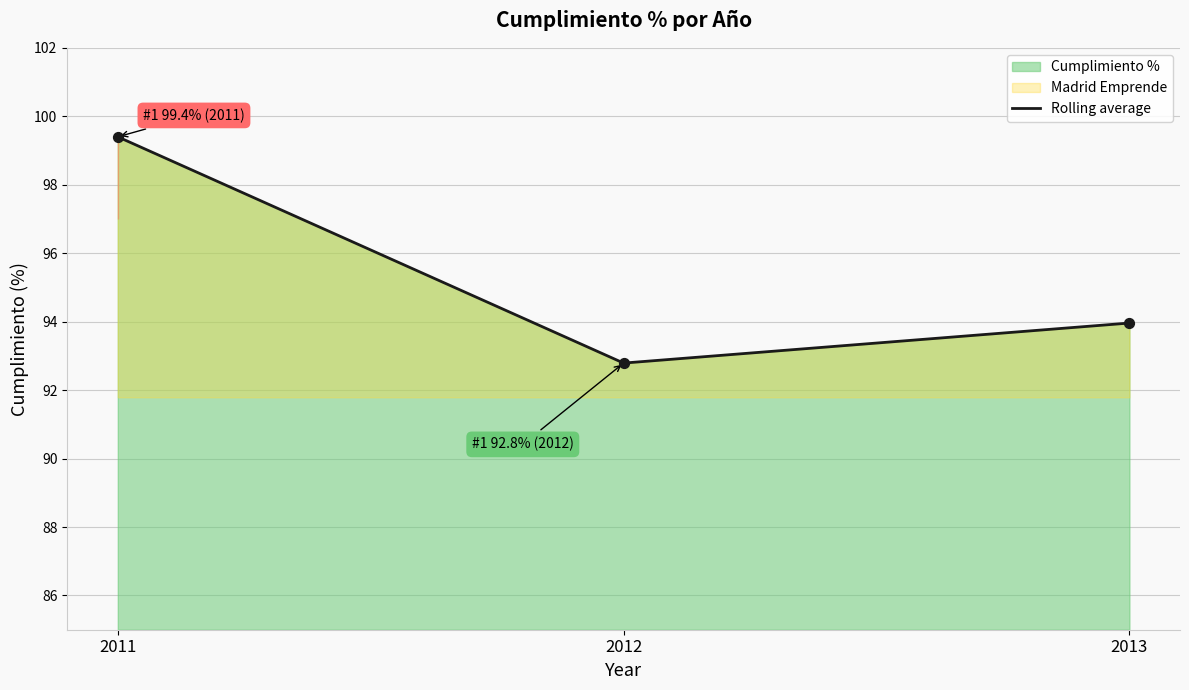

Approximately how many times larger is the value at 2011 compared to 2013?

1.1